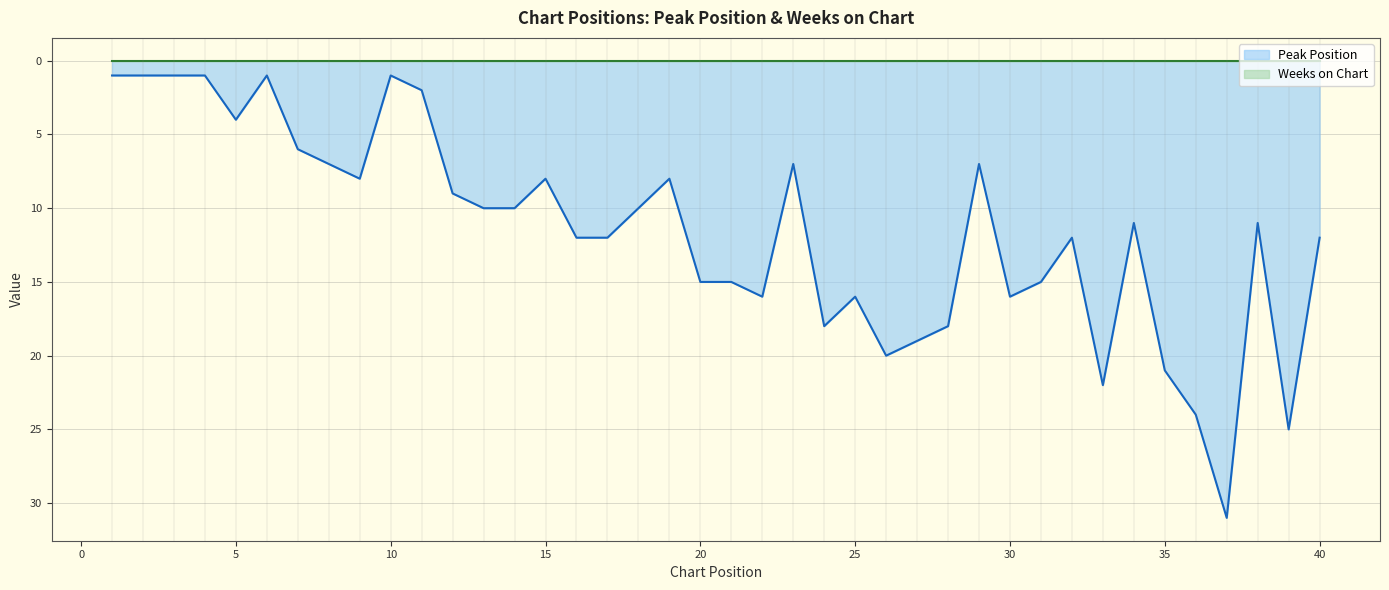

True or false: the data shows 10 at 14.

True